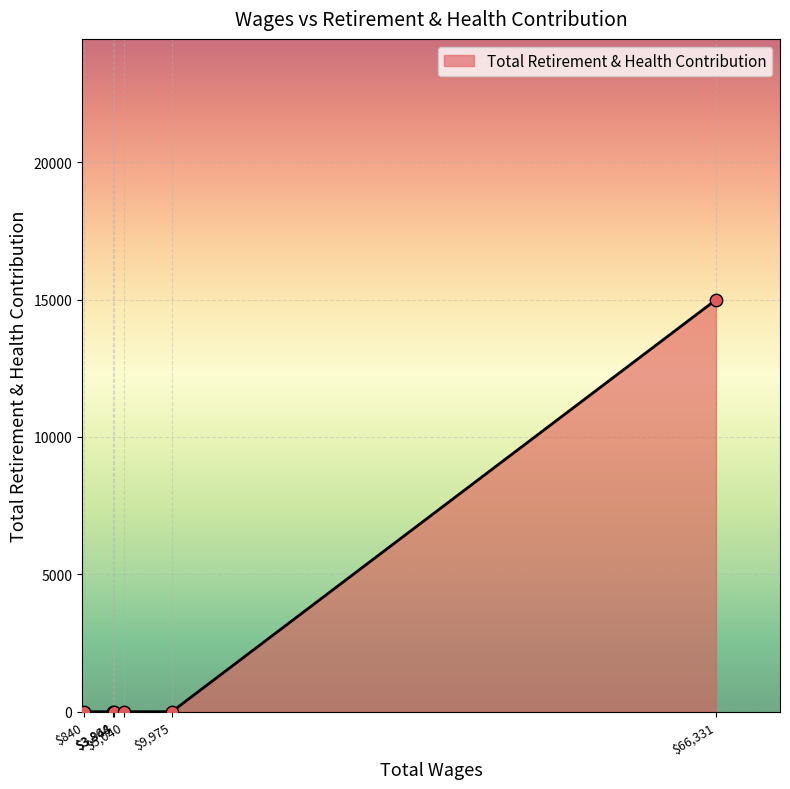

What is the difference between the maximum and minimum values?

14991